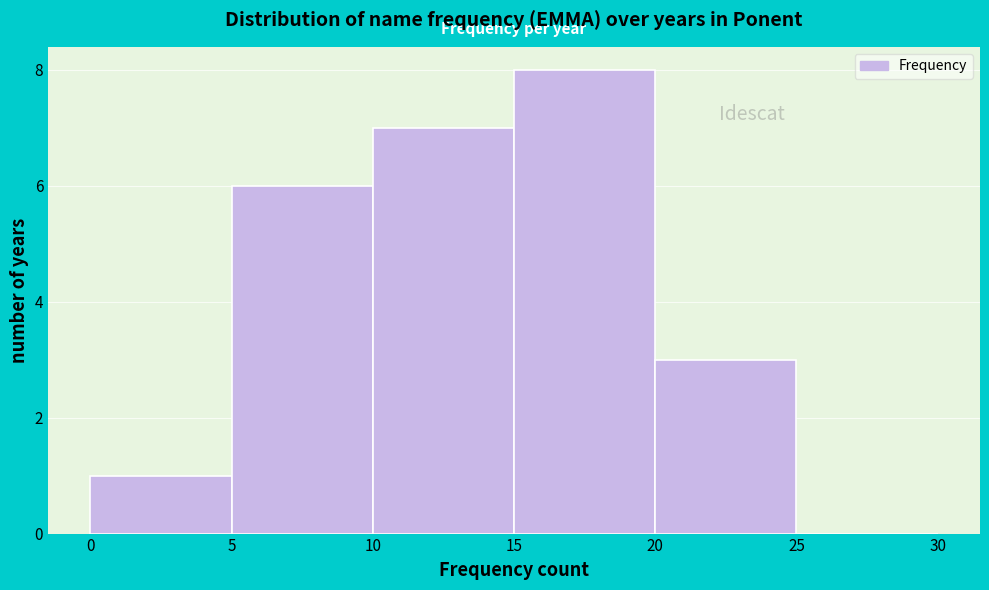

Reading left to right, transcribe this chart: for each bar, give the range it covers on the x-axis and its height. The values are not printed on the chart, so give them approximately, as read against the axis.

0 to 5: 1
5 to 10: 6
10 to 15: 7
15 to 20: 8
20 to 25: 3
25 to 30: 0